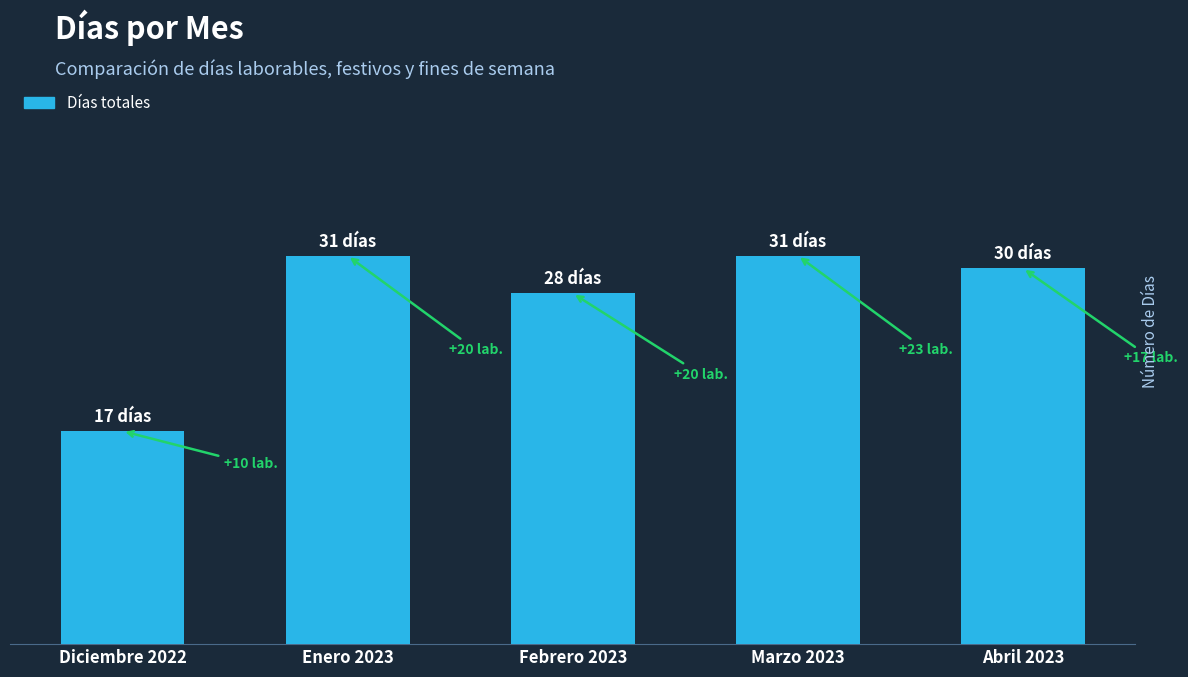

List the labels in order of value, smallest first.

Diciembre 2022, Febrero 2023, Abril 2023, Enero 2023, Marzo 2023